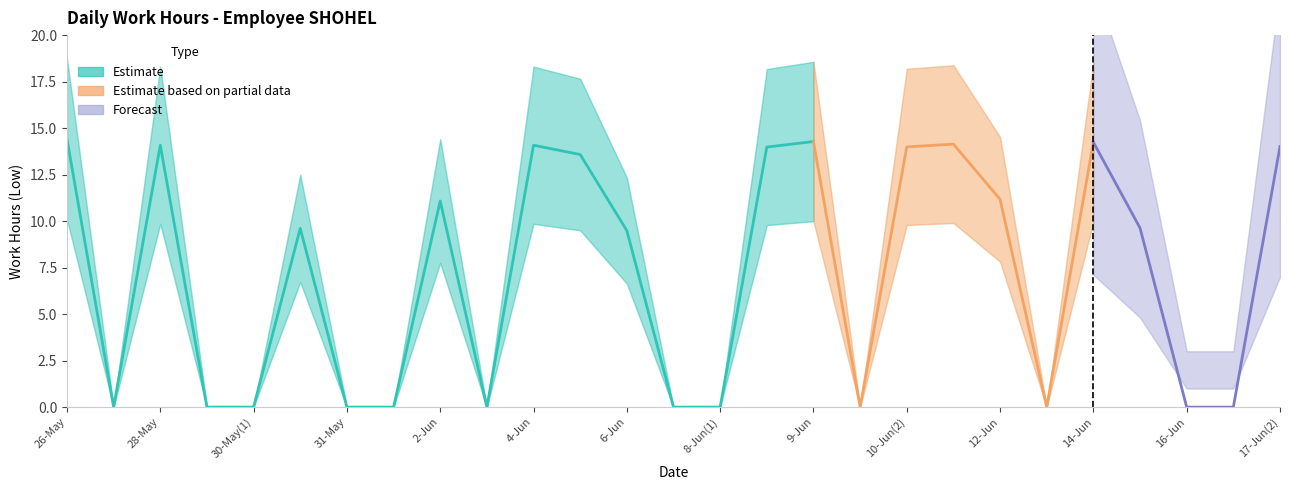

At which category does the data reach its first local valley?

27-May